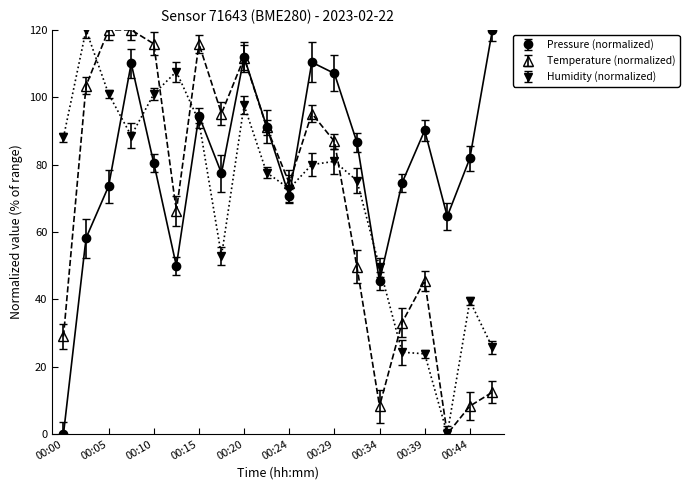

What are all the series names shown in the legend?

pressure, temperature, humidity